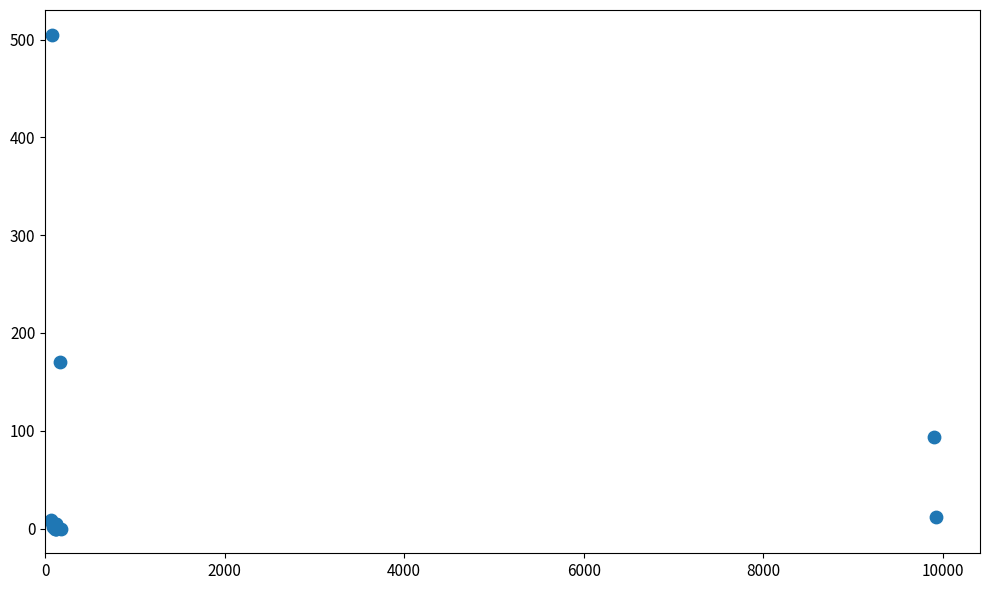

What Y value in the scatter plot is closest to 252?

170.0